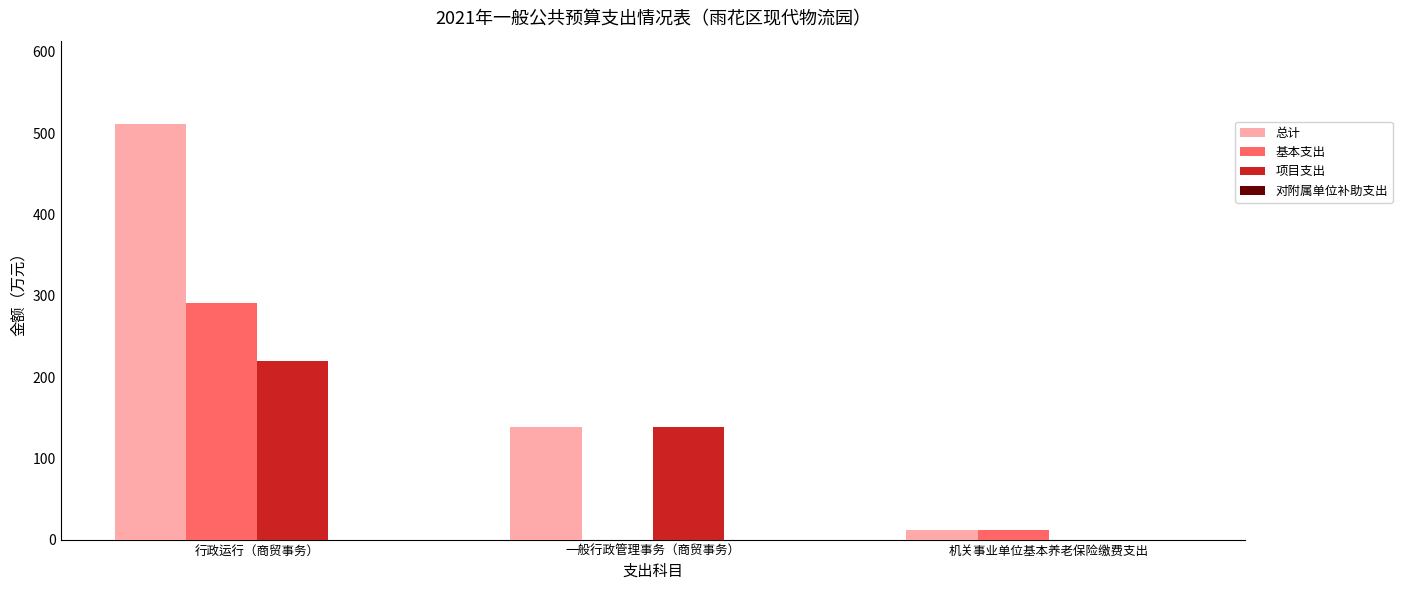

How many values in 项目支出 are above zero?

2